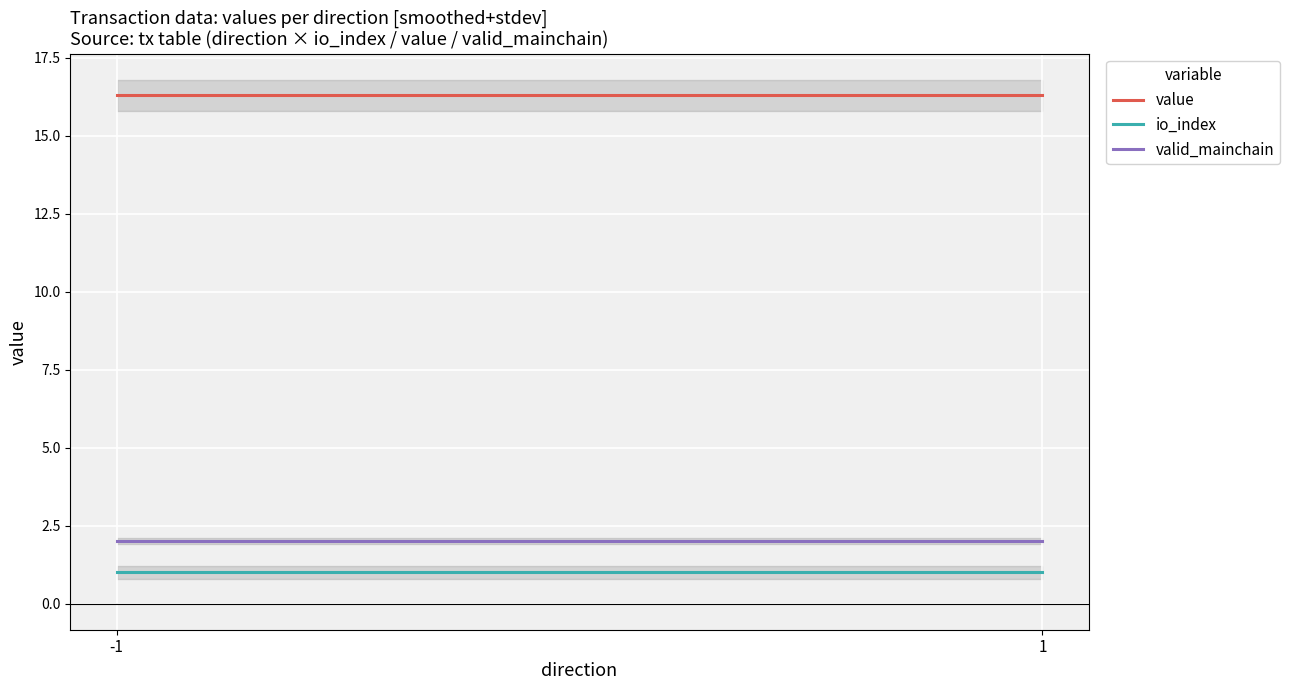

Which label corresponds to the largest value in the chart?

-1